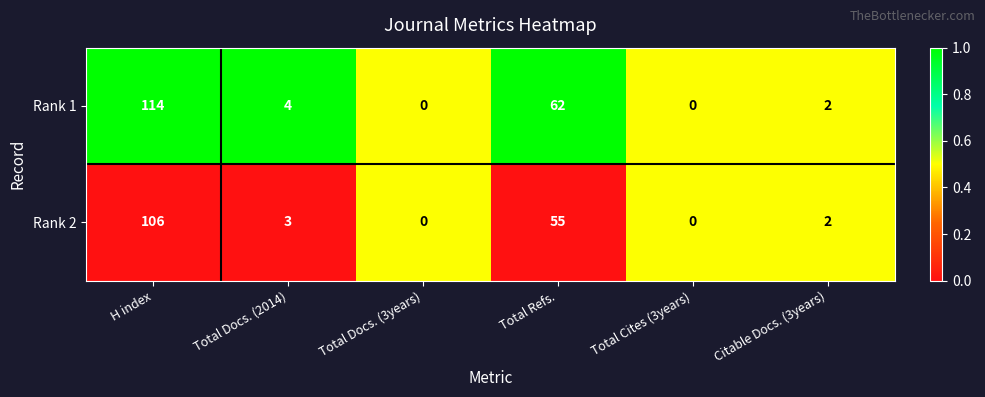

At which category is the sum across all series the highest?

H index